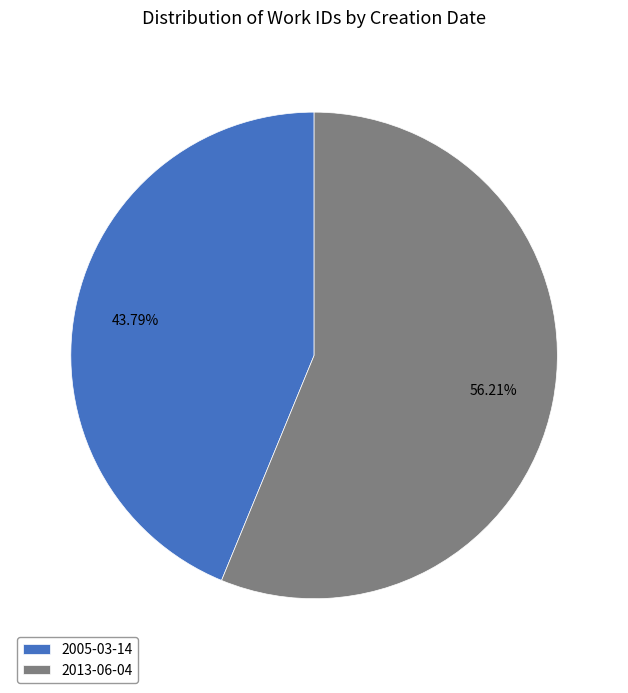

Rank the categories by value from lowest to highest.

2005-03-14, 2013-06-04